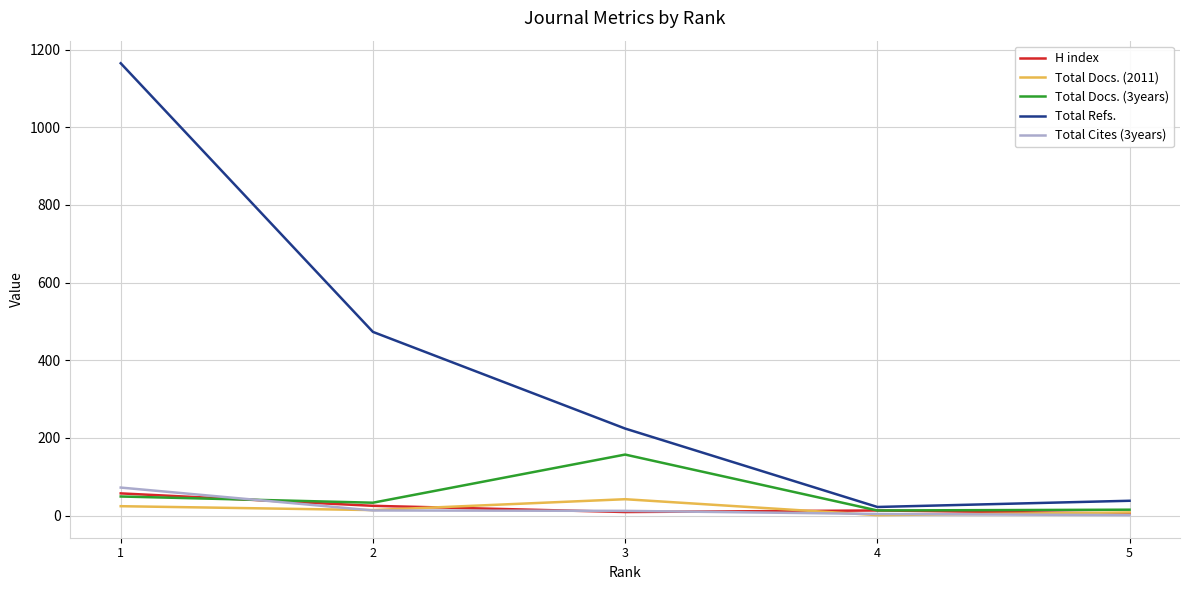

Is the value of Total Cites (3years) at 1 greater than the value of Total Refs. at 1?

No